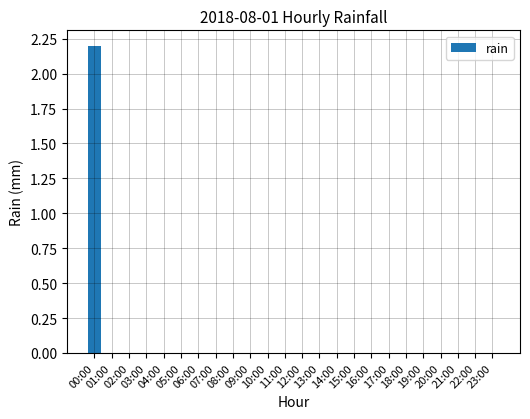

Count the number of categories in the chart.

24